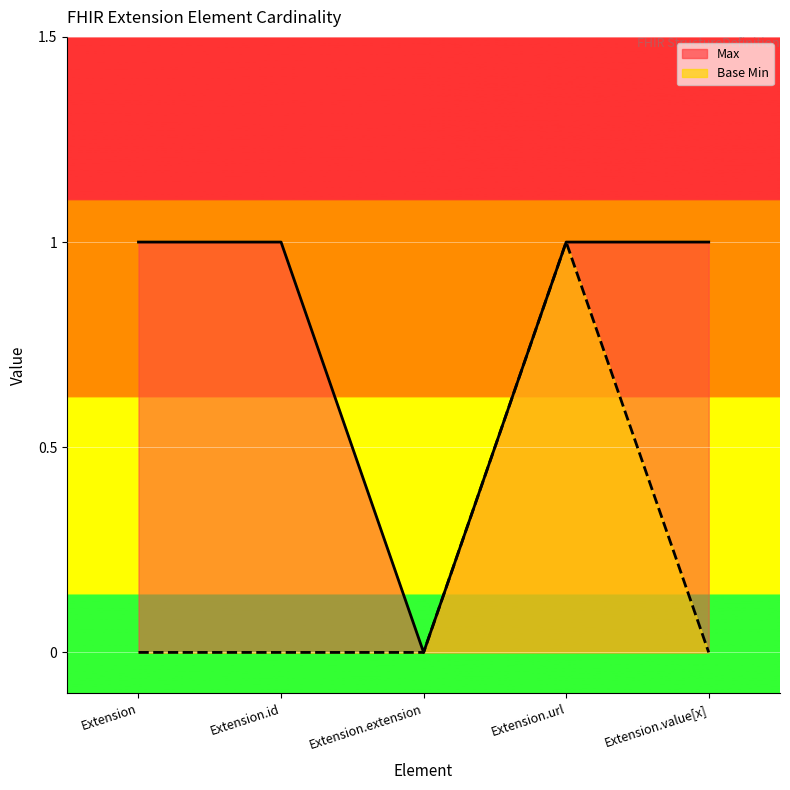

Which series changed the most between Extension.id and Extension.url?

Base Min